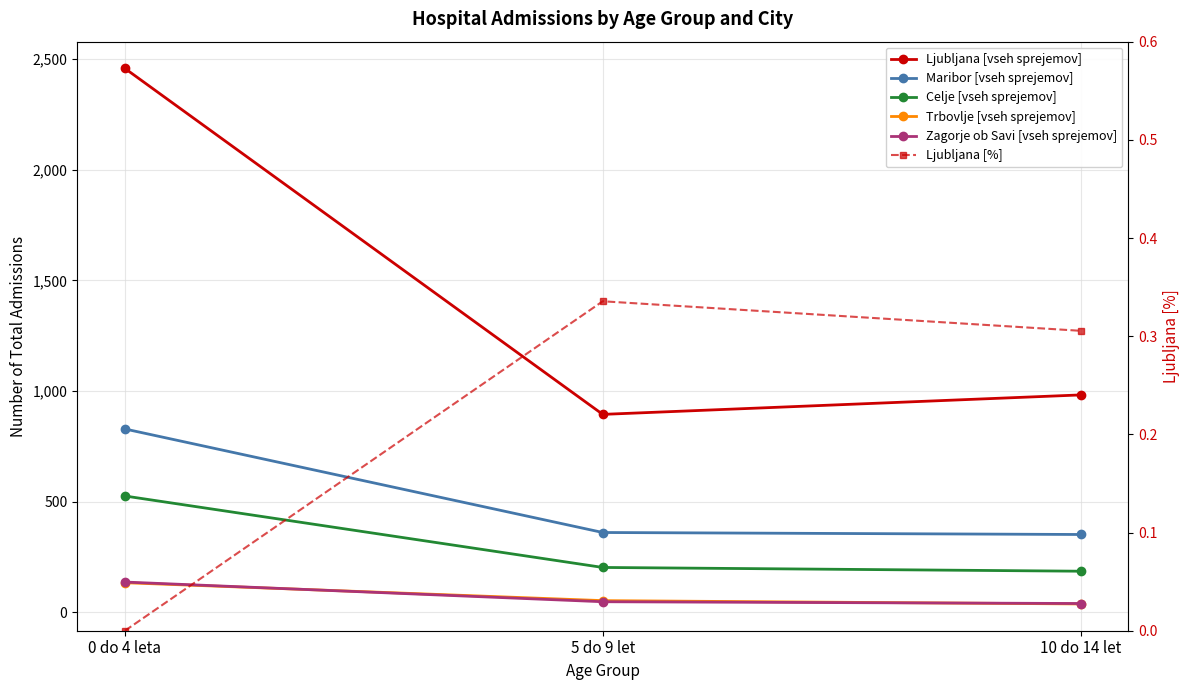

True or false: Ljubljana [vseh sprejemov] has a value of 565.2 at 5 do 9 let.

False